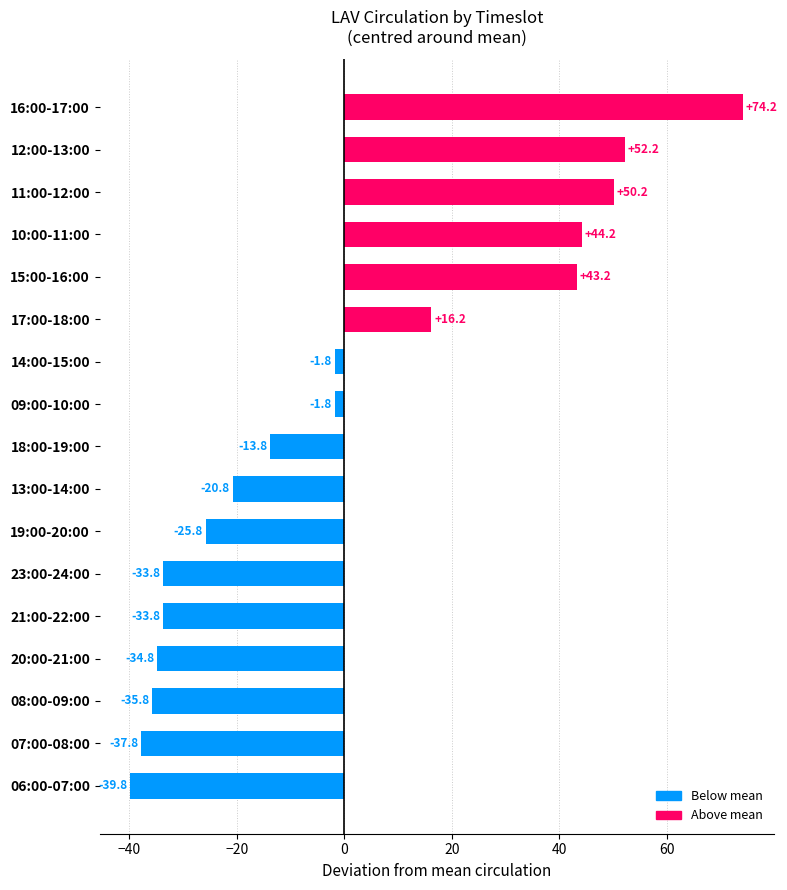

What is the minimum value shown in the chart?

-39.8